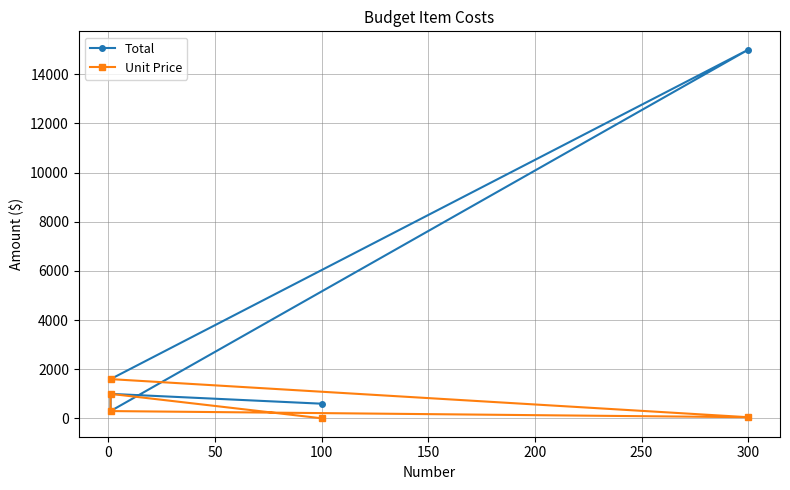

What is the average value of the Total series?

3700